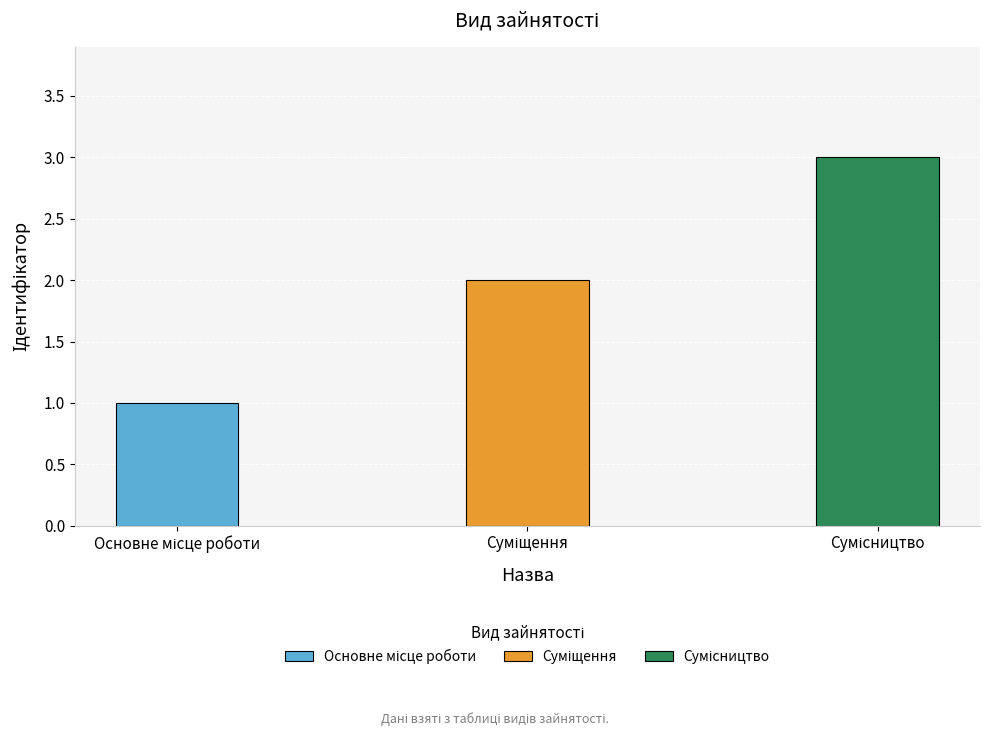

What is the value of the 3rd bar from the left?

3